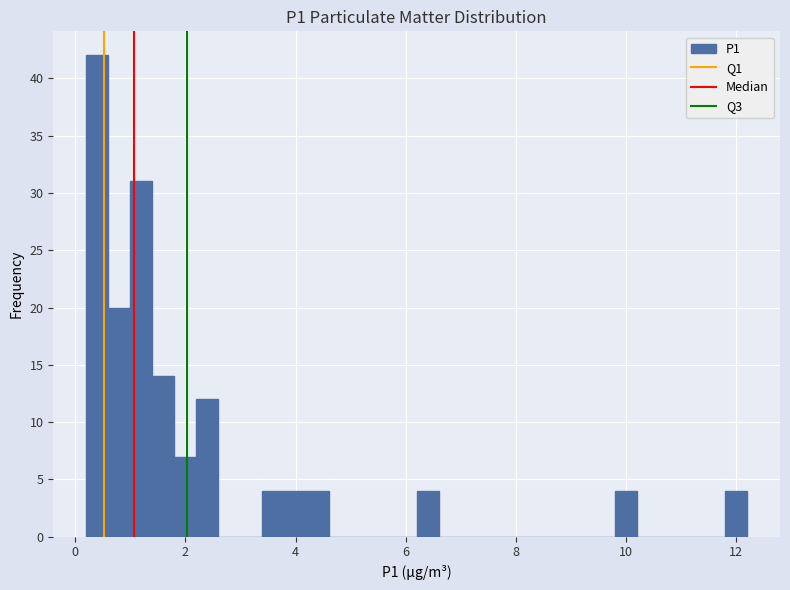

Around what value on the x-axis is the tallest bar? Give the approximate position of its centre, as read against the axis.

0.4